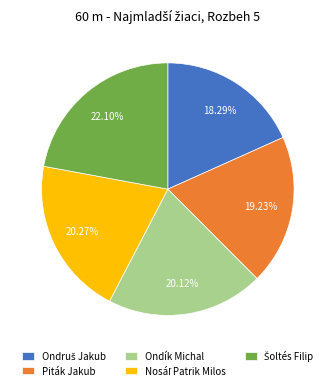

Is there a majority slice in this chart?

No